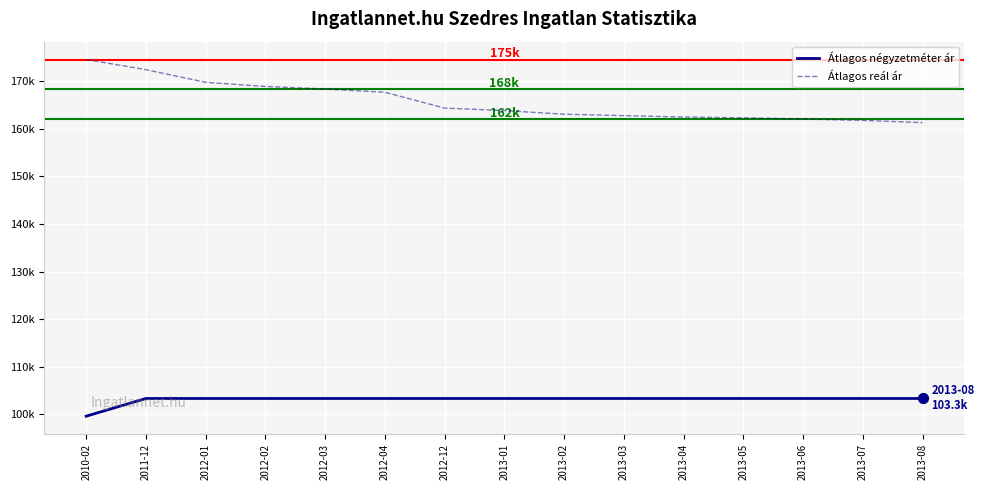

At how many categories does at least one series exceed 125731?

15